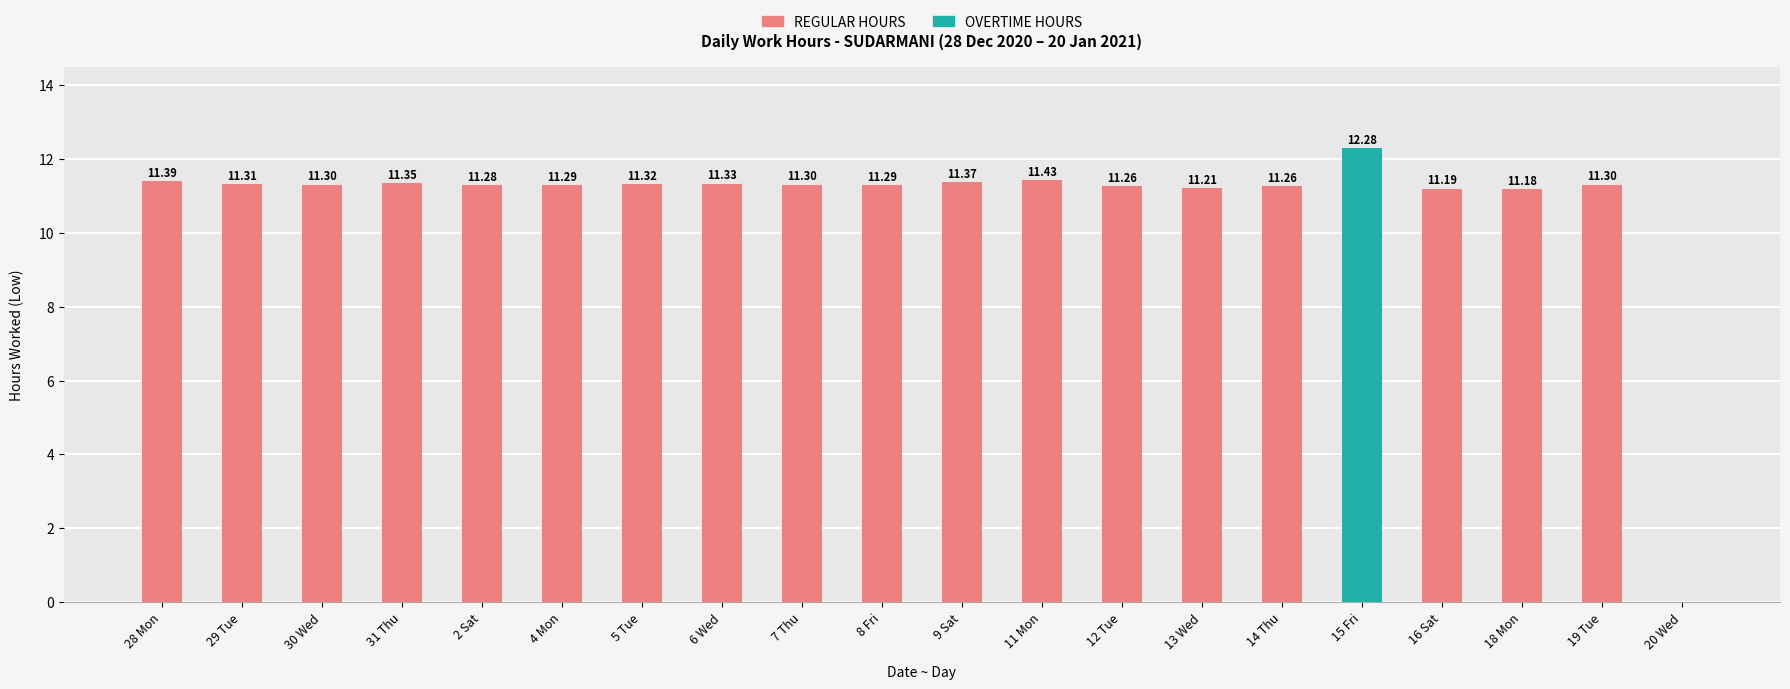

What is the sum of all values?

215.6